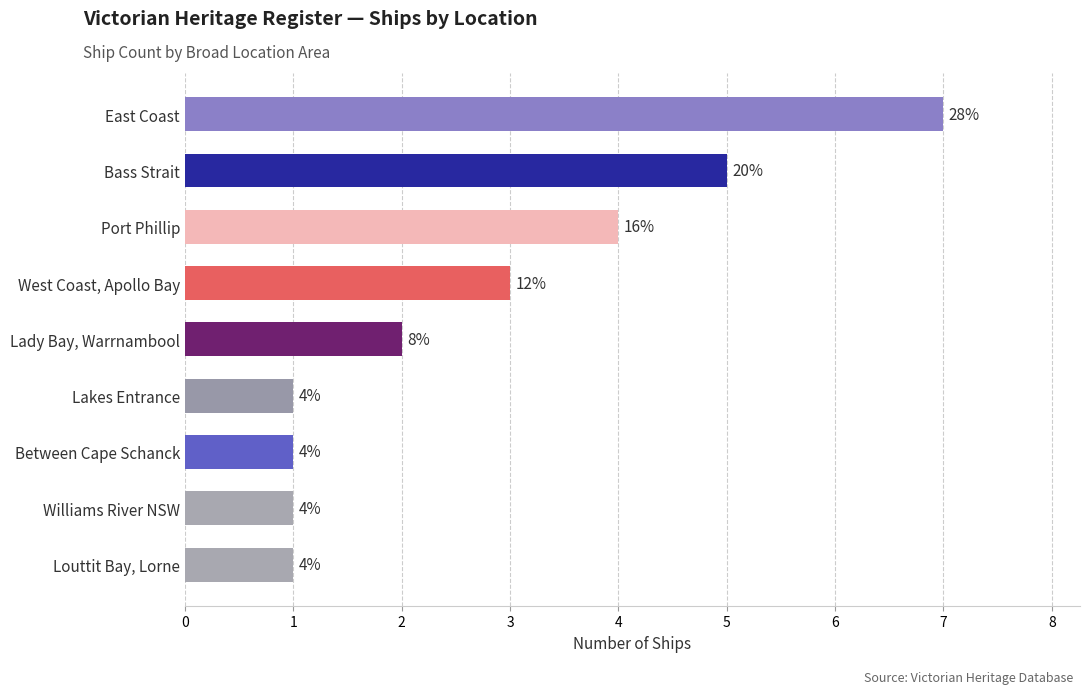

Does the chart contain stacked bars?

No